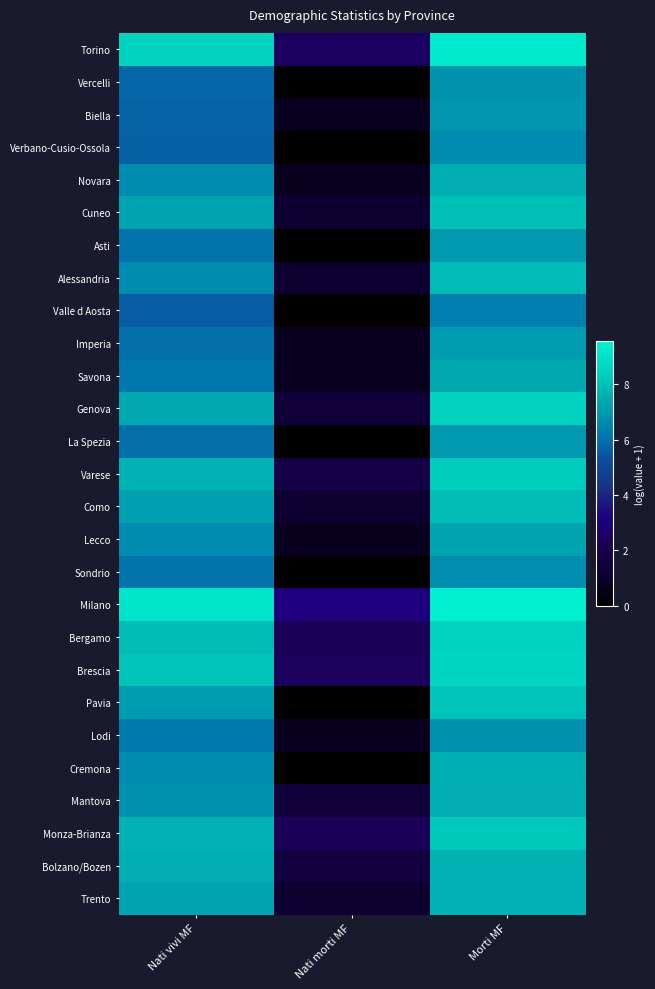

At how many categories does at least one series exceed 4?

2